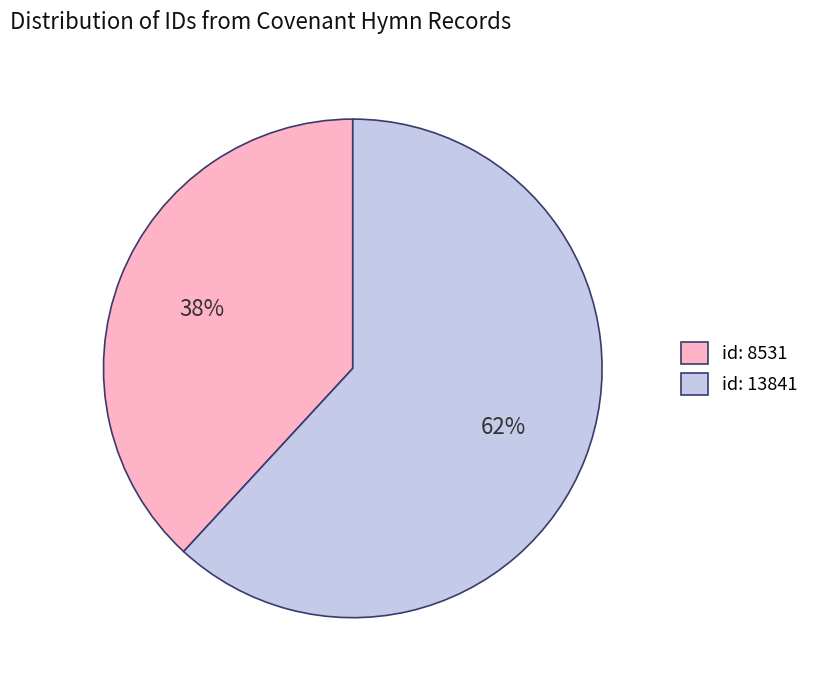

What percentage is the id: 13841 slice, to the nearest percent?

62%